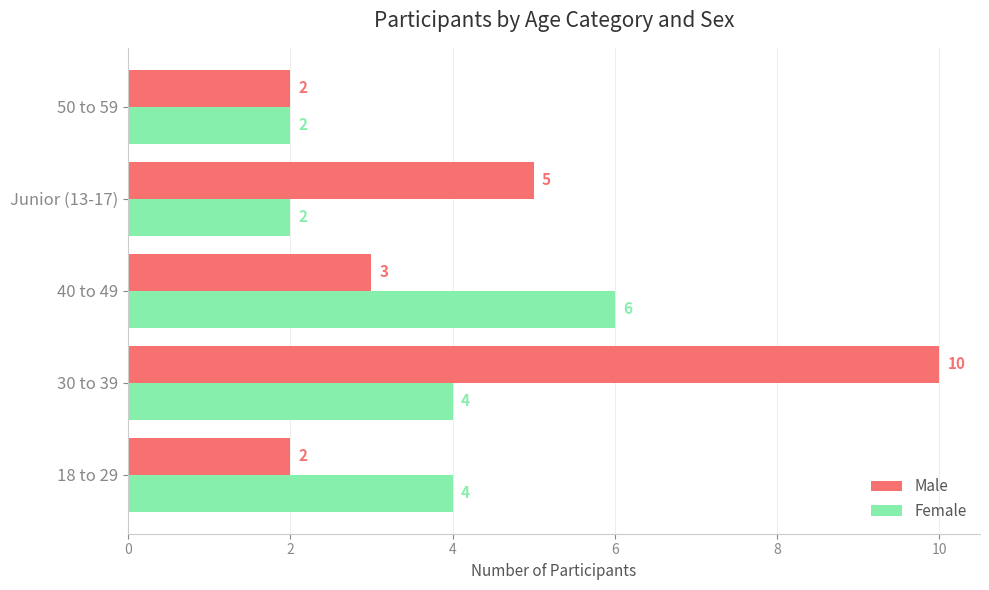

How many distinct data groups are displayed?

2